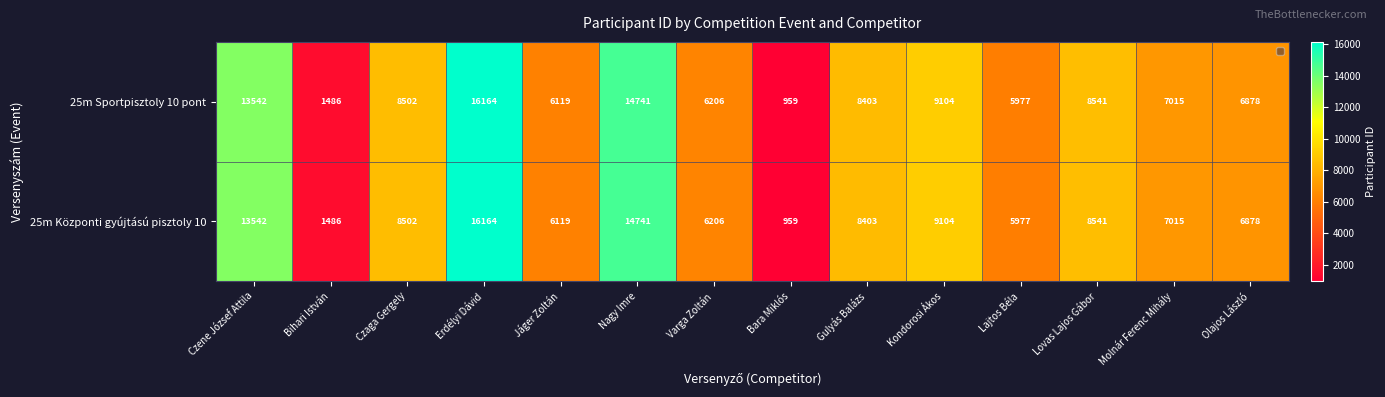

What is the total value across all series at Bara Miklós?

1918